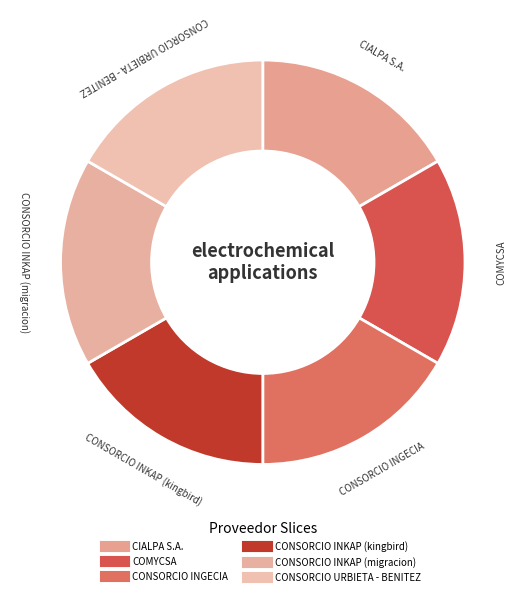

How many slices are in this pie chart?

6